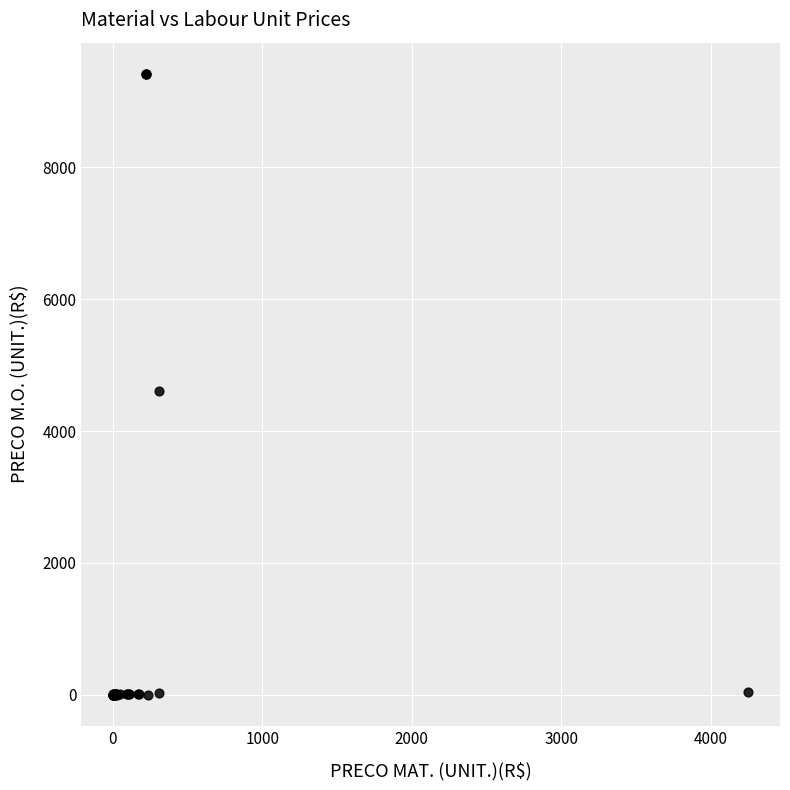

What Y value in the scatter plot is closest to 4711?

4607.2